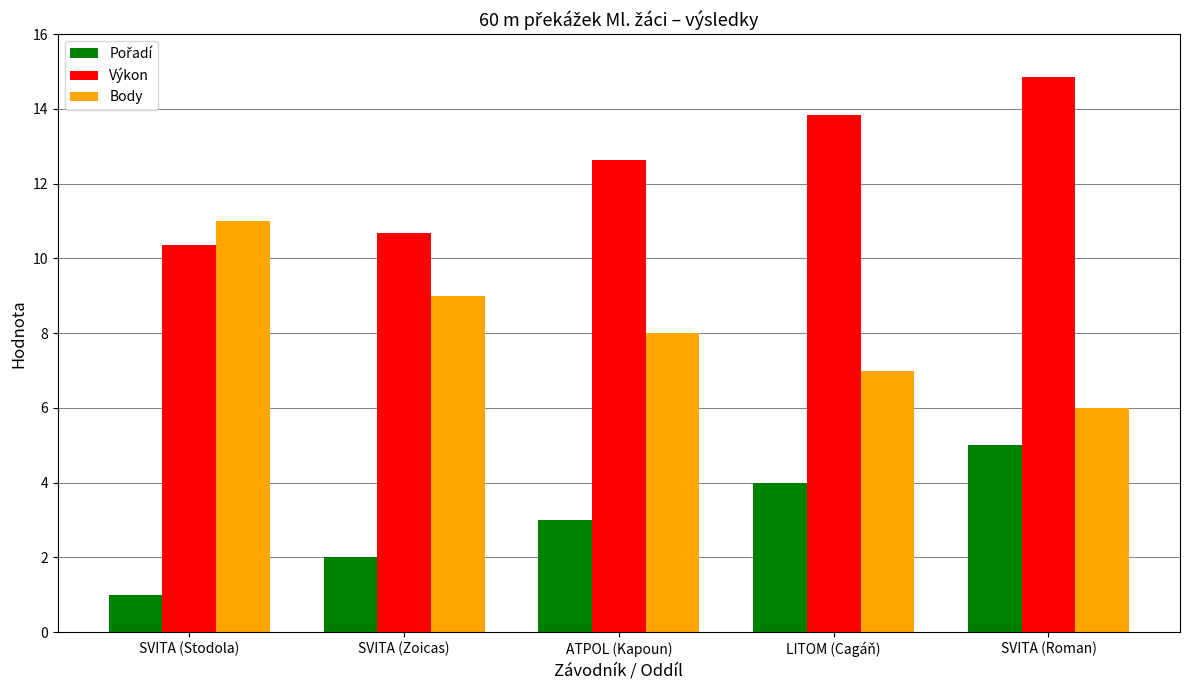

What is the maximum value shown in the chart?

14.9